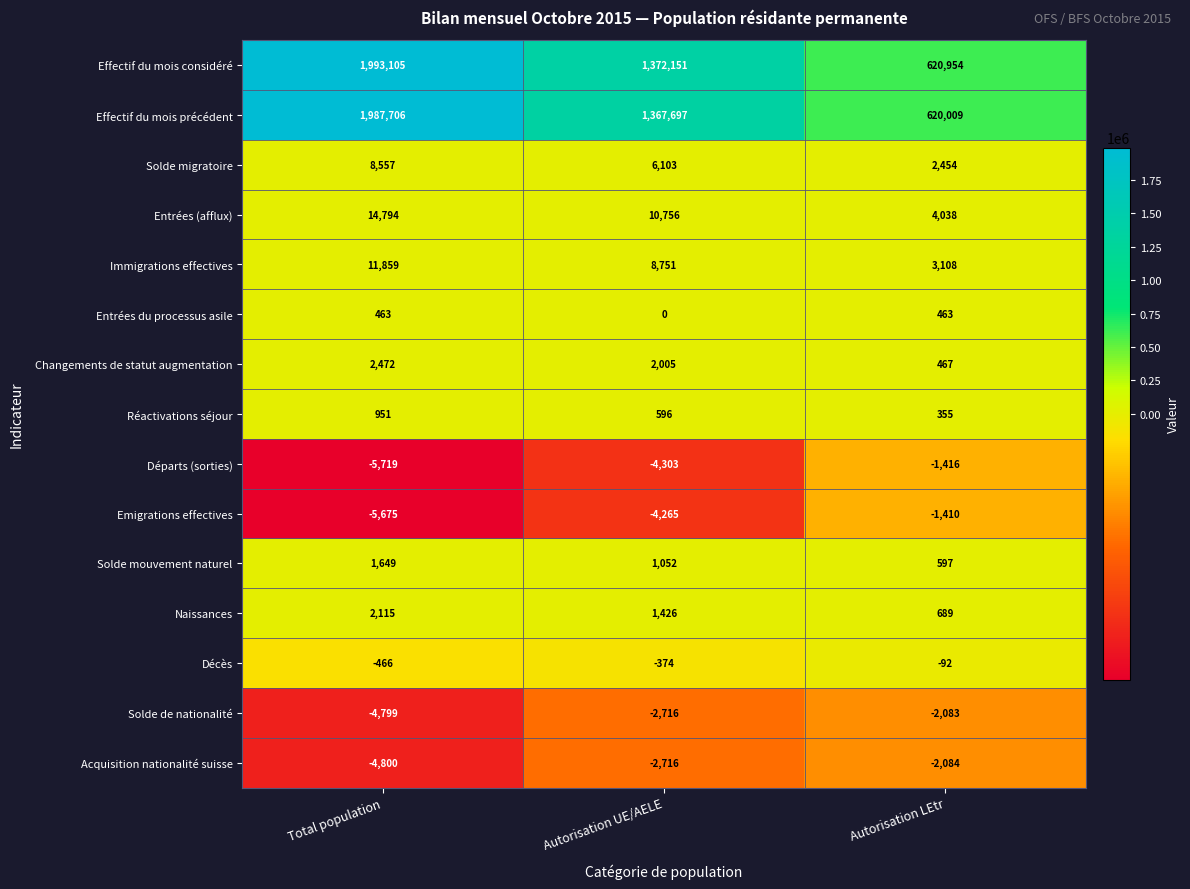

What is the maximum value shown in the chart?

1993105